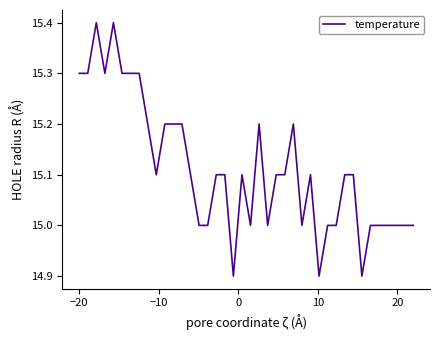

What is the difference between the maximum and minimum values?

0.5